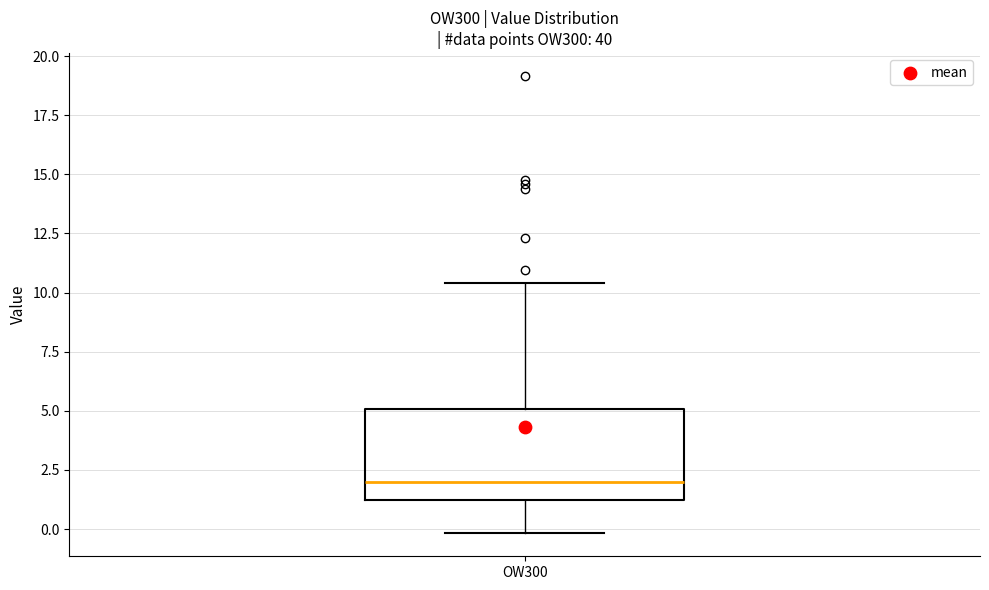

Where does the lower whisker of the box for OW300 end on the y-axis? The values are not printed on the chart, so give them approximately, as read against the axis.

0.0